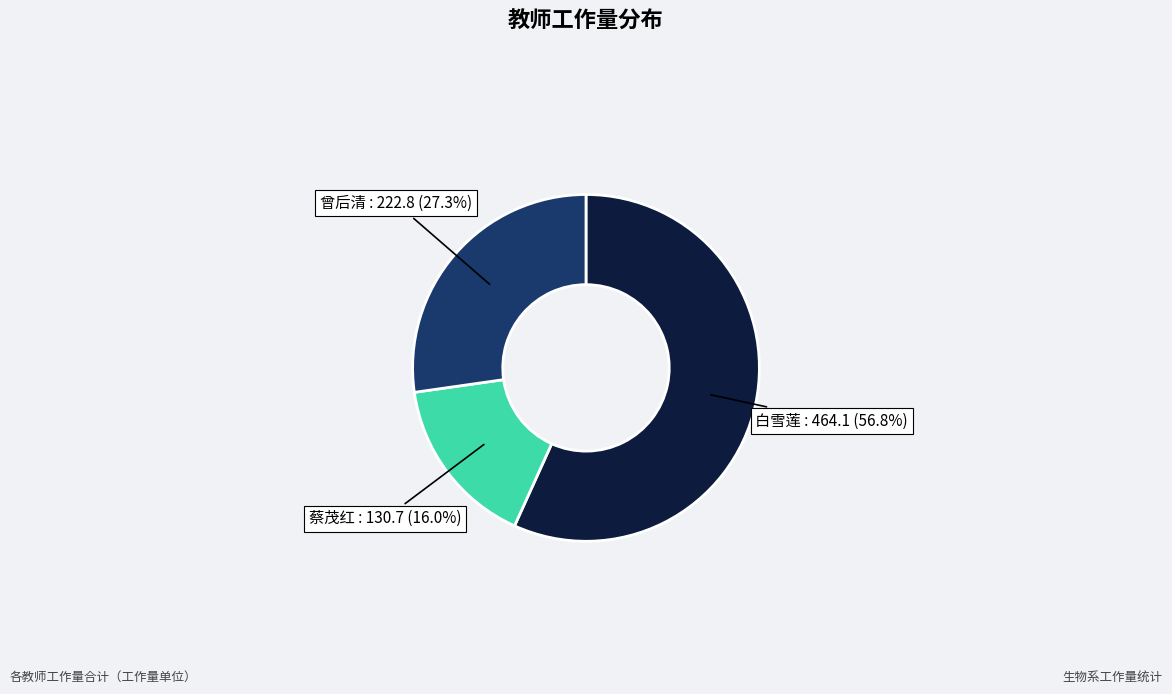

What portion of the pie excludes 蔡茂红?

84.0%